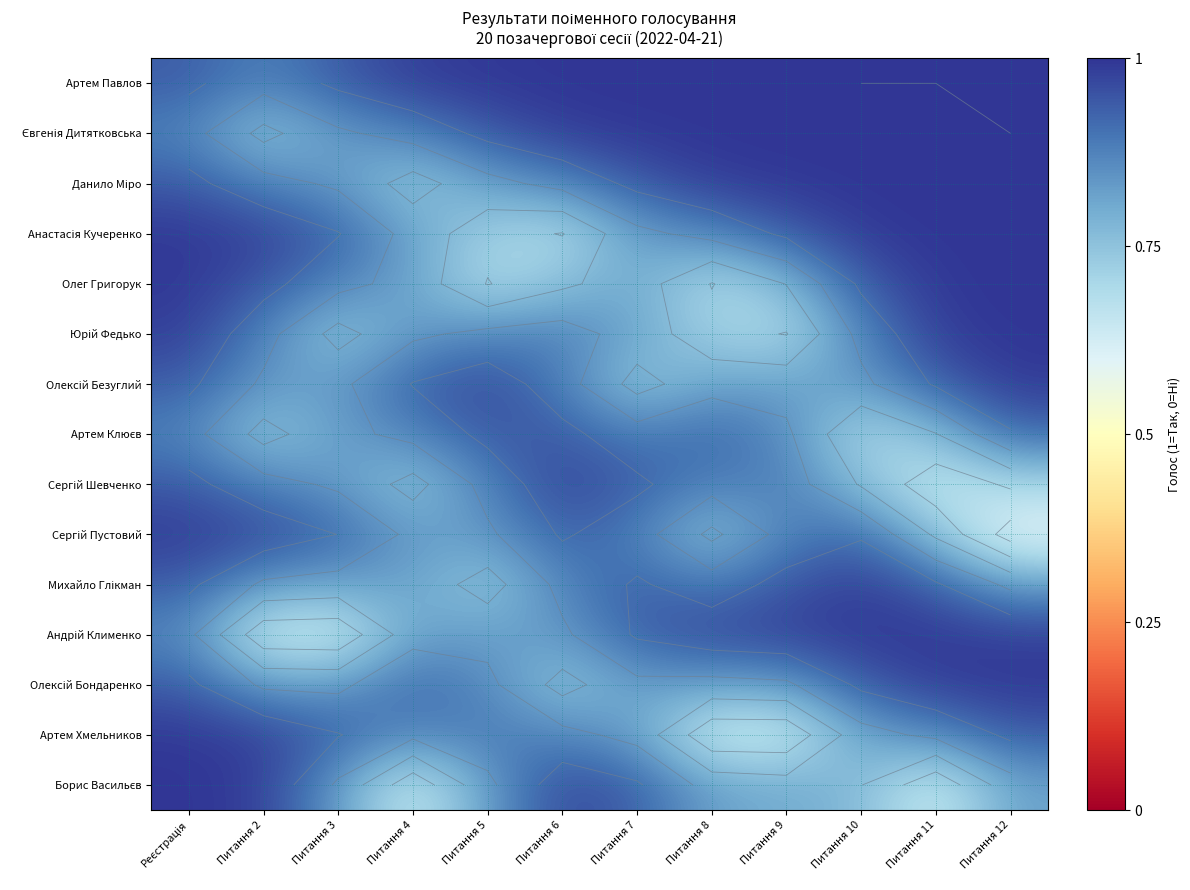

Is it true that Олексій Безуглий equals 1.5 at Питання 11?

False